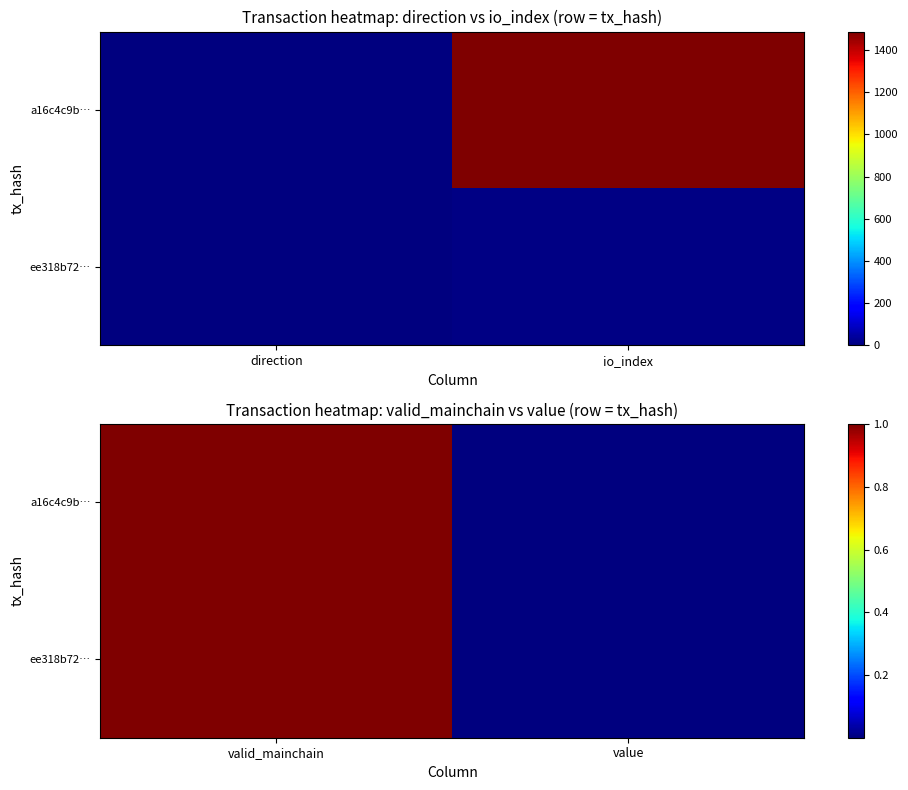

What is the sum of all ee318b72… values?

1.0